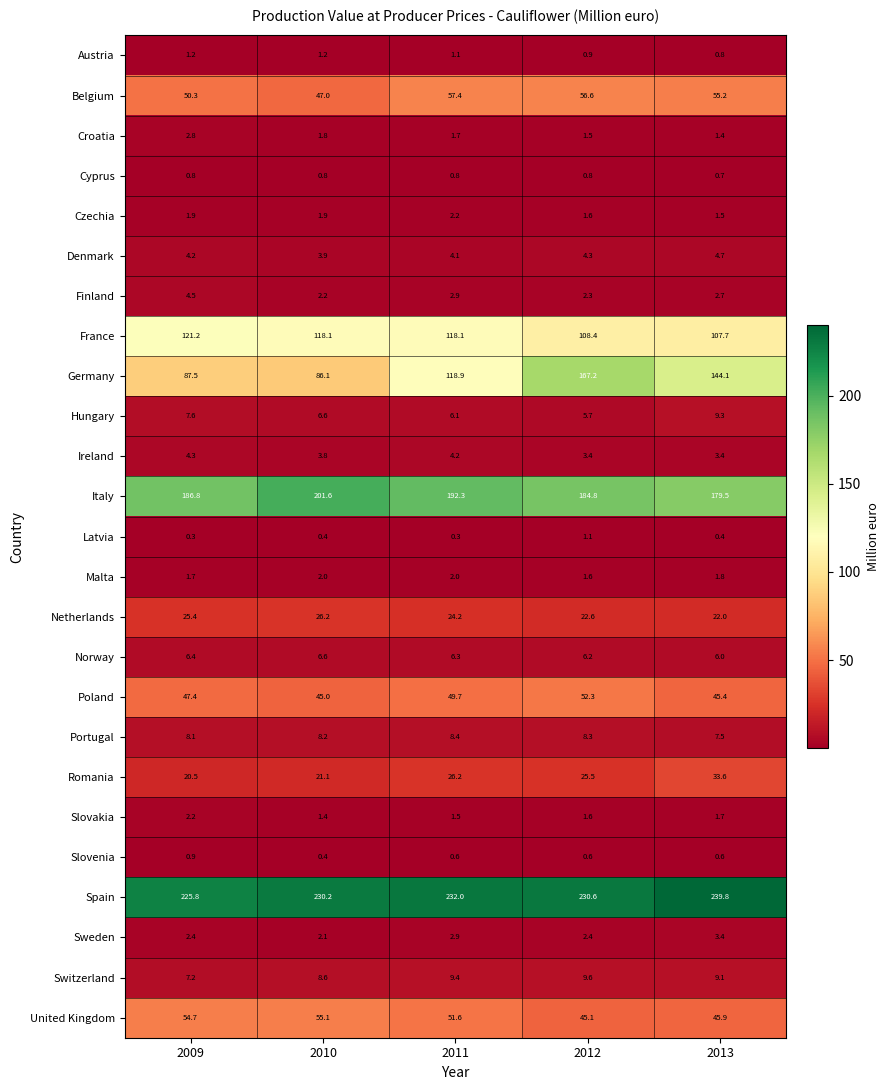

The Sweden series shows 3.4 at 2013. True or false?

True